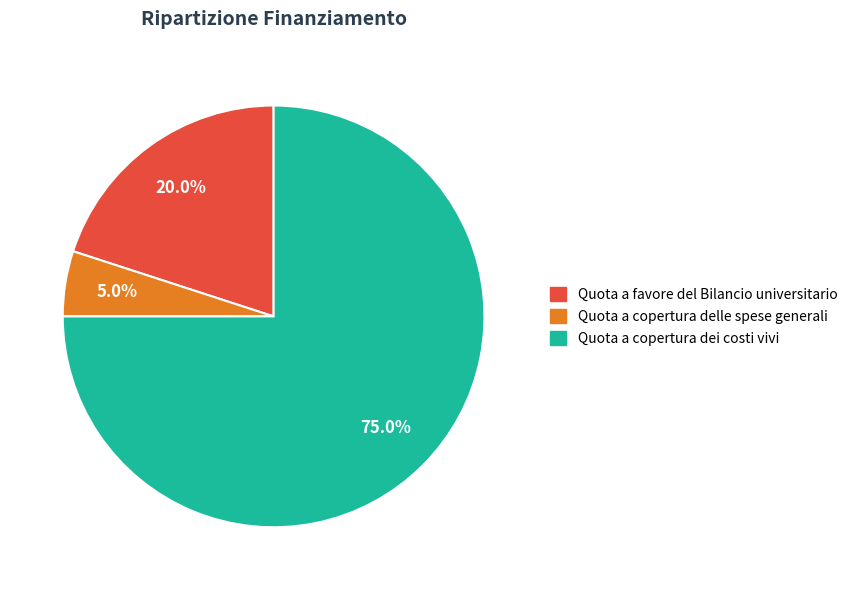

What is the majority slice?

Quota a copertura dei costi vivi